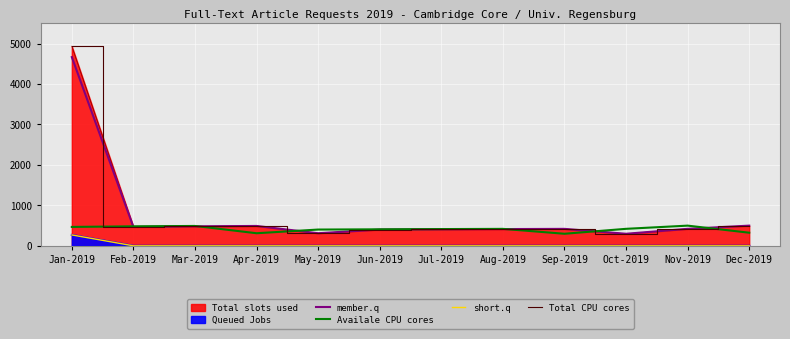

The Total CPU cores series shows 425 at May-2019. True or false?

False